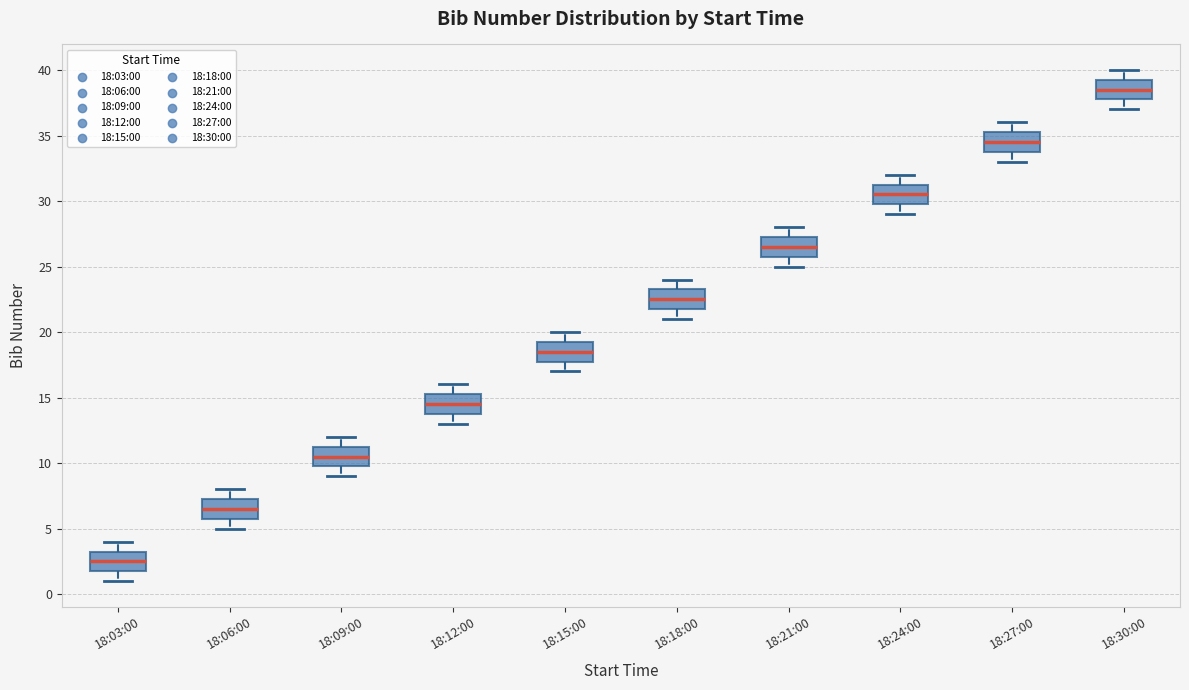

Which box's median line is the highest?

18:30:00